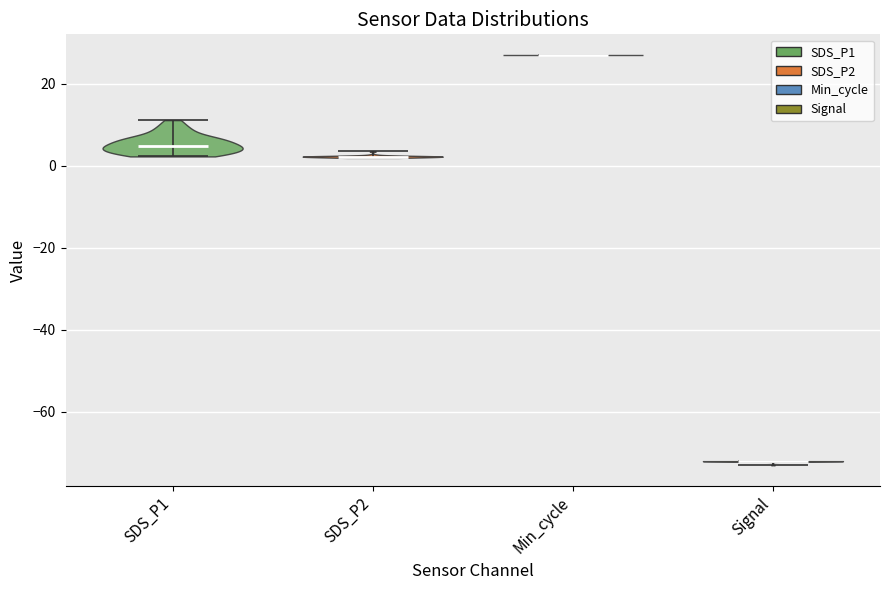

What is the lowest point the violin for Signal reaches on the y-axis? The values are not printed on the chart, so give them approximately, as read against the axis.

-72